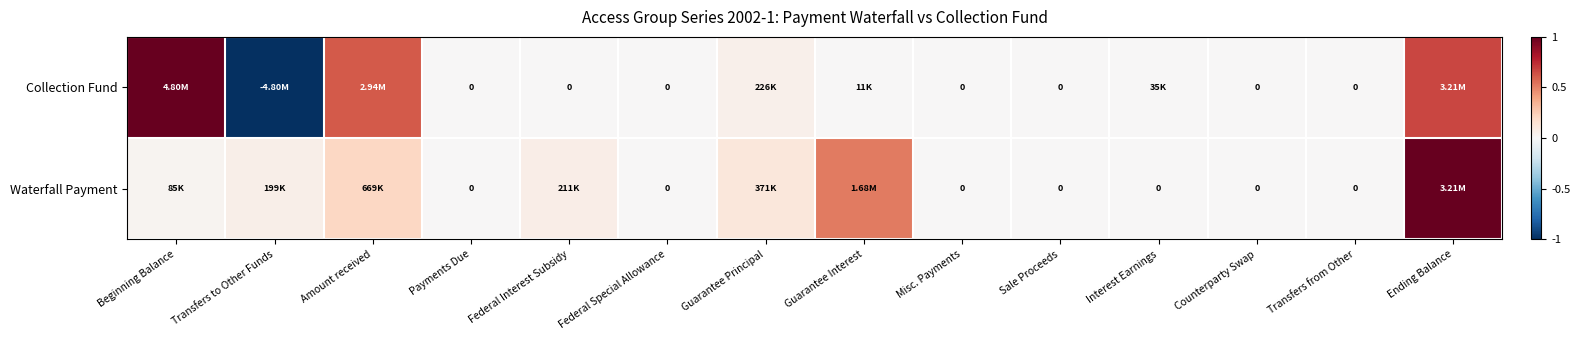

Which series has the widest spread of values?

Collection Fund